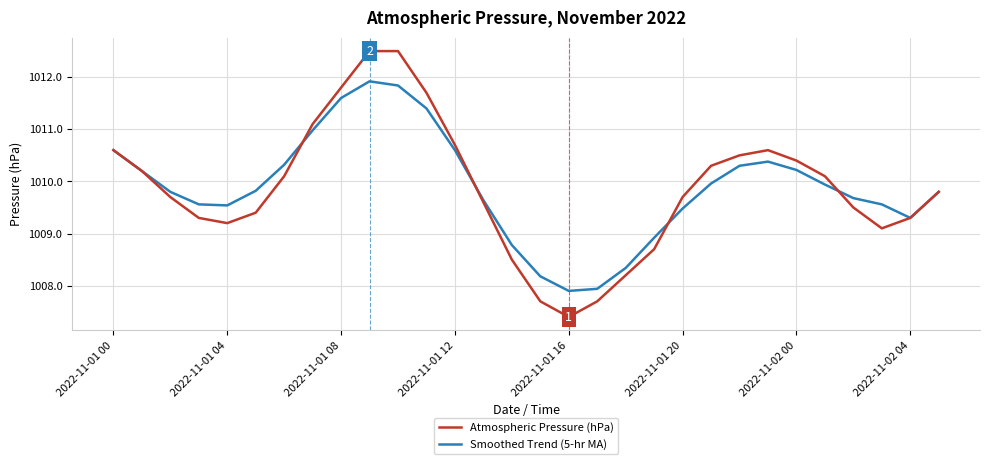

List the series in order of their peak value, lowest first.

Smoothed Trend (5-hr MA), Atmospheric Pressure (hPa)